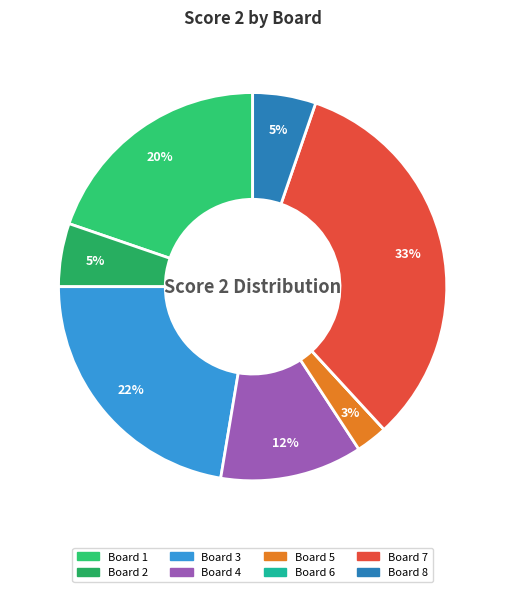

The Board 7 slice represents 22% of the pie. True or false?

False